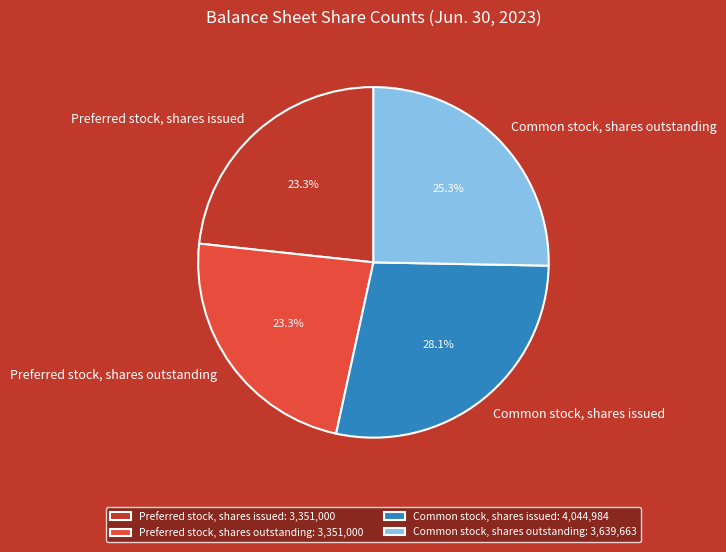

To the nearest percent, what is the difference between the largest and smallest slice percentages?

5%